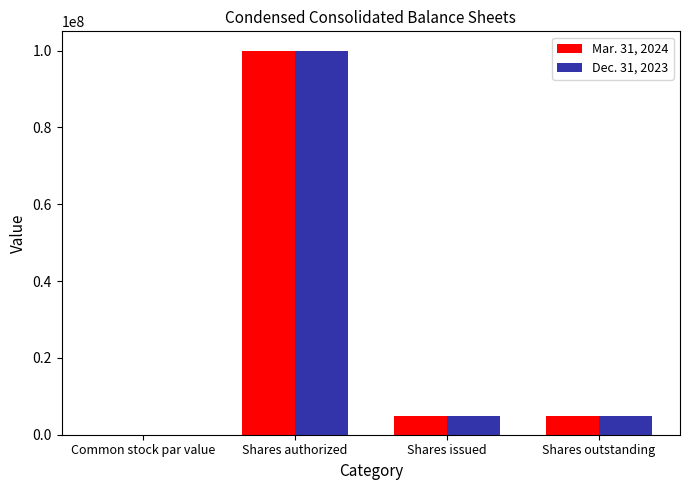

The Mar. 31, 2024 series shows 4945417.0 at Shares issued. True or false?

True